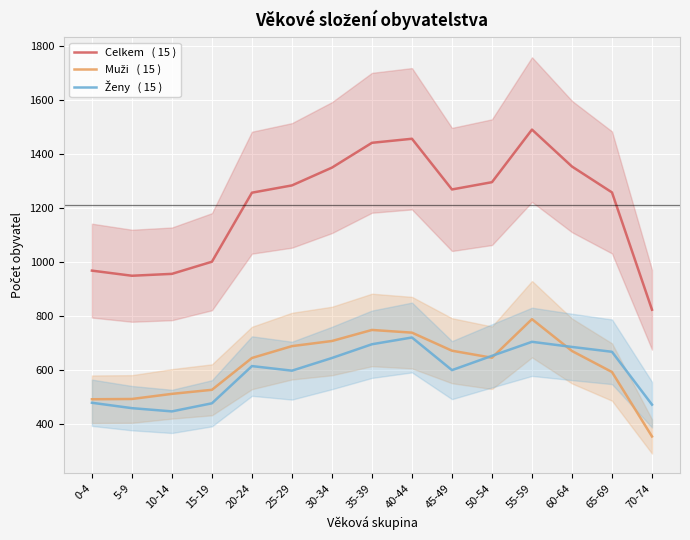

What is the difference between the highest and lowest values at 55-59?

787